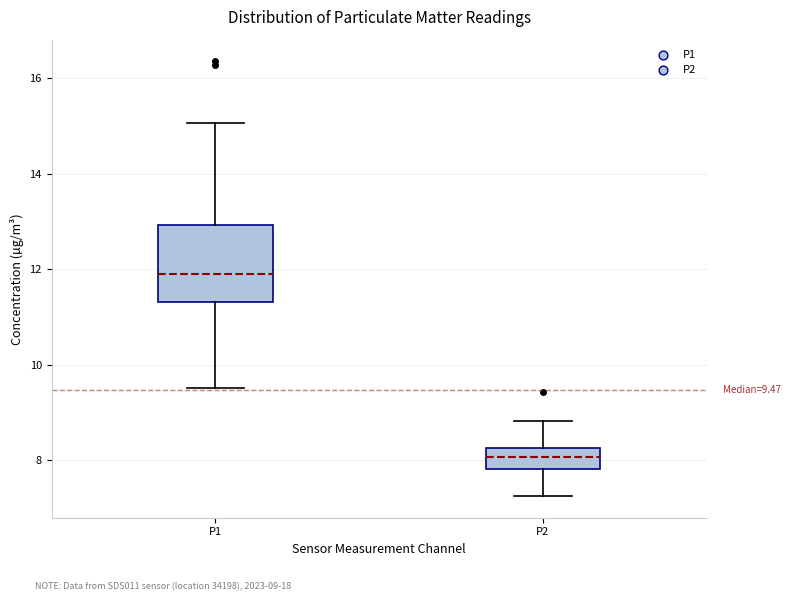

Which box's median line is the highest?

P1